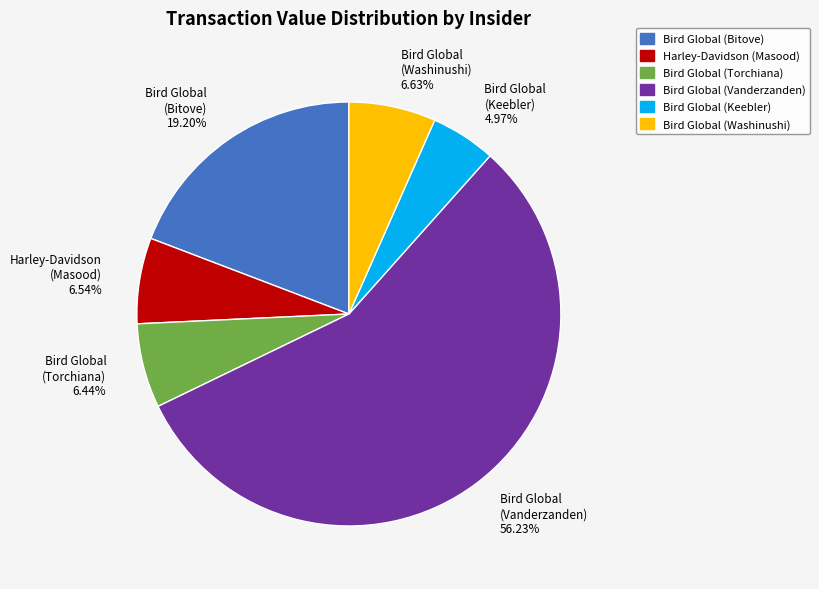

Is there a majority slice in this chart?

Yes